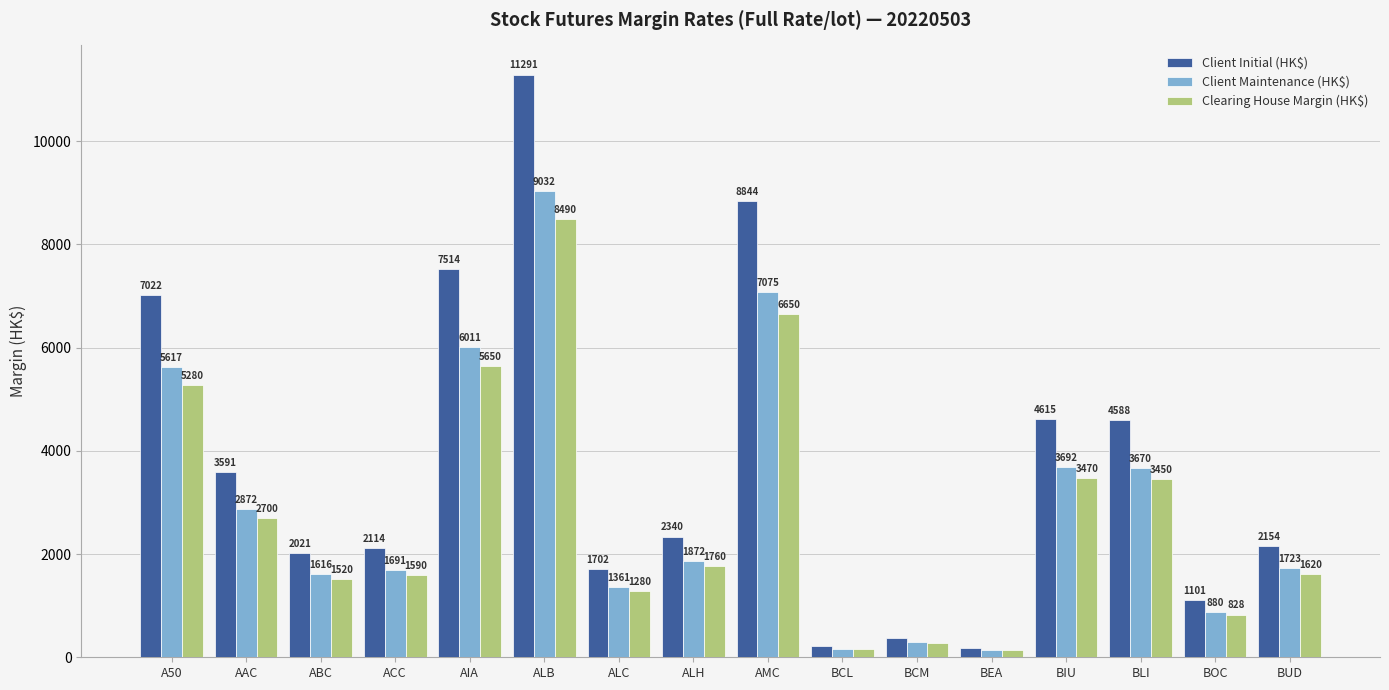

What is the difference between the second highest and second lowest values in the Client Initial (HK$) series?

8634